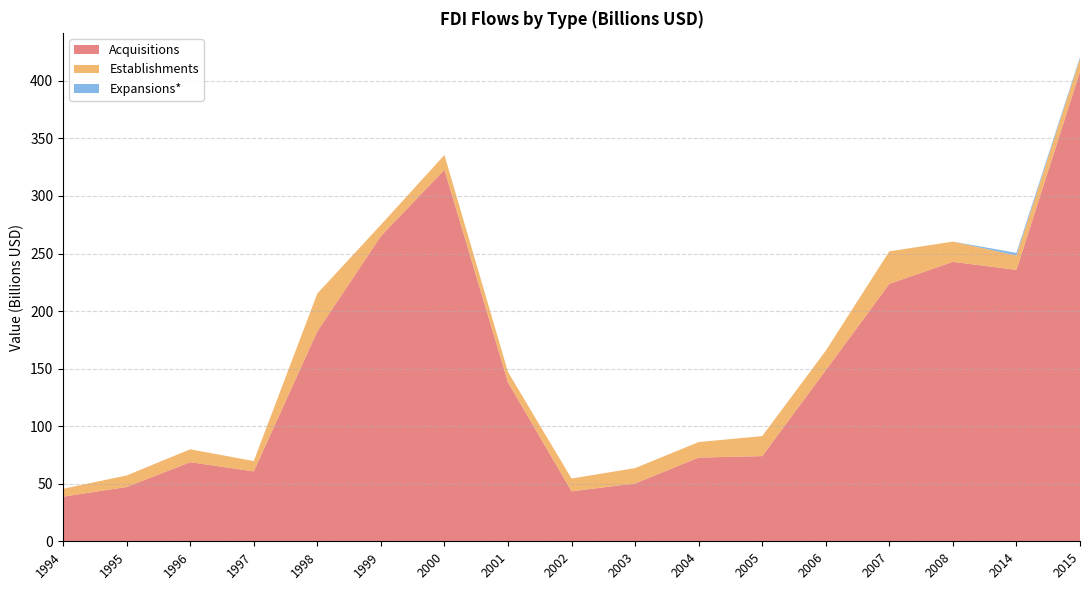

Reading left to right, extract all data points from this chart.

Acquisitions: 1994=38.8	1995=47.2	1996=68.7	1997=60.7	1998=182.4	1999=265.1	2000=322.7	2001=138.1	2002=43.4	2003=50.2	2004=72.7	2005=74.0	2006=148.6	2007=223.6	2008=242.8	2014=235.8	2015=408.1
Establishments: 1994=6.9	1995=10.0	1996=11.2	1997=9.0	1998=32.9	1999=9.8	2000=12.9	2001=9.0	2002=11.1	2003=13.4	2004=13.5	2005=17.4	2006=17.0	2007=28.3	2008=17.6	2014=12.5	2015=11.2
Expansions*: 1994=0.0	1995=0.0	1996=0.0	1997=0.0	1998=0.0	1999=0.0	2000=0.0	2001=0.0	2002=0.0	2003=0.0	2004=0.0	2005=0.0	2006=0.0	2007=0.0	2008=0.0	2014=2.3	2015=1.4